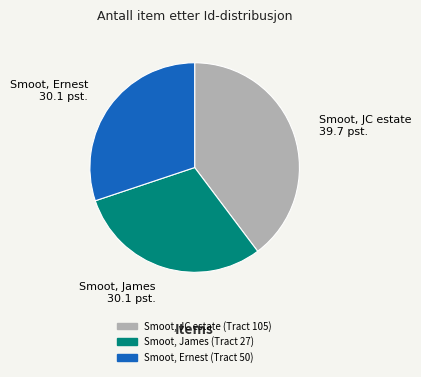

Is there any slice that represents more than half of the pie?

No